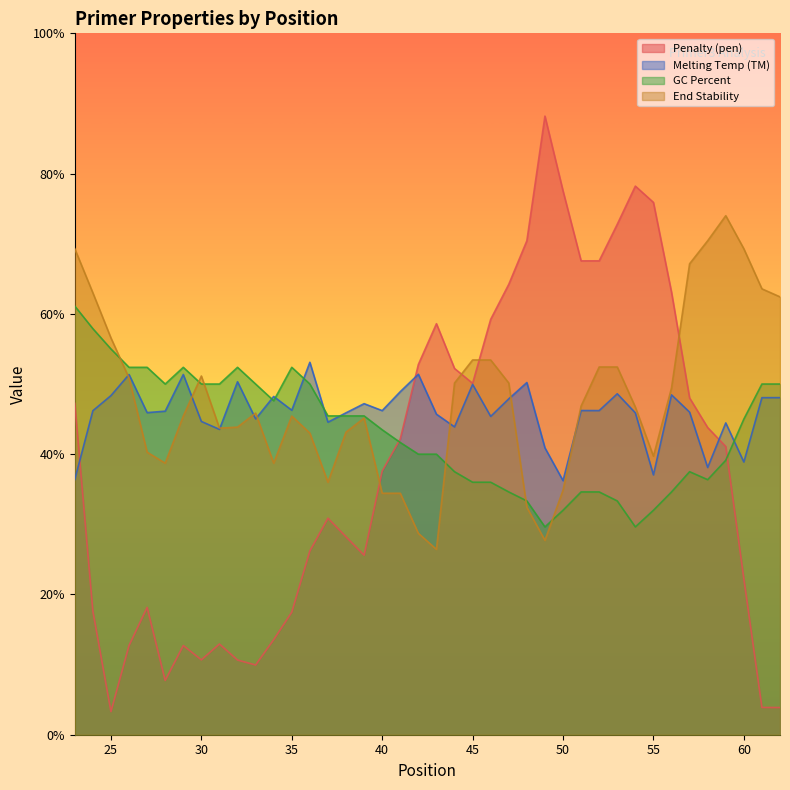

How many data points in PRIMER_LEFT_0_TM are above 46?

22